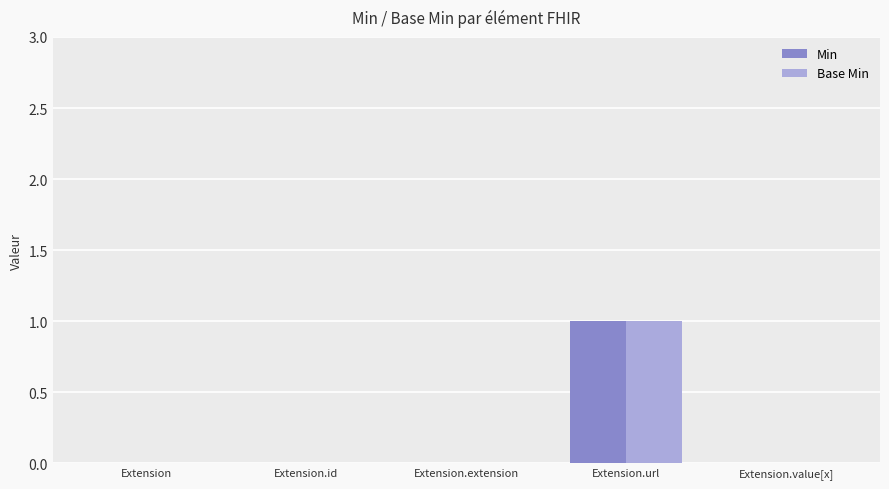

Is it true that Base Min equals 0 at Extension.id?

True